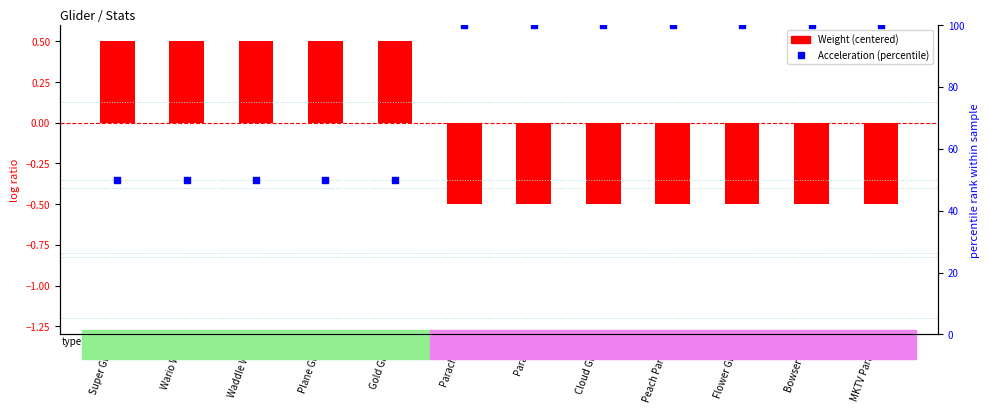

What are all the series names shown in the legend?

Weight (centered), Acceleration (percentile)